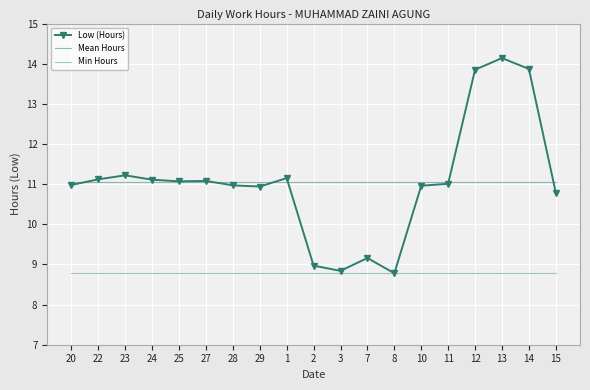

Rank the categories by Mean Hours value from highest to lowest.

20, 22, 23, 24, 25, 27, 28, 29, 1, 2, 3, 7, 8, 10, 11, 12, 13, 14, 15